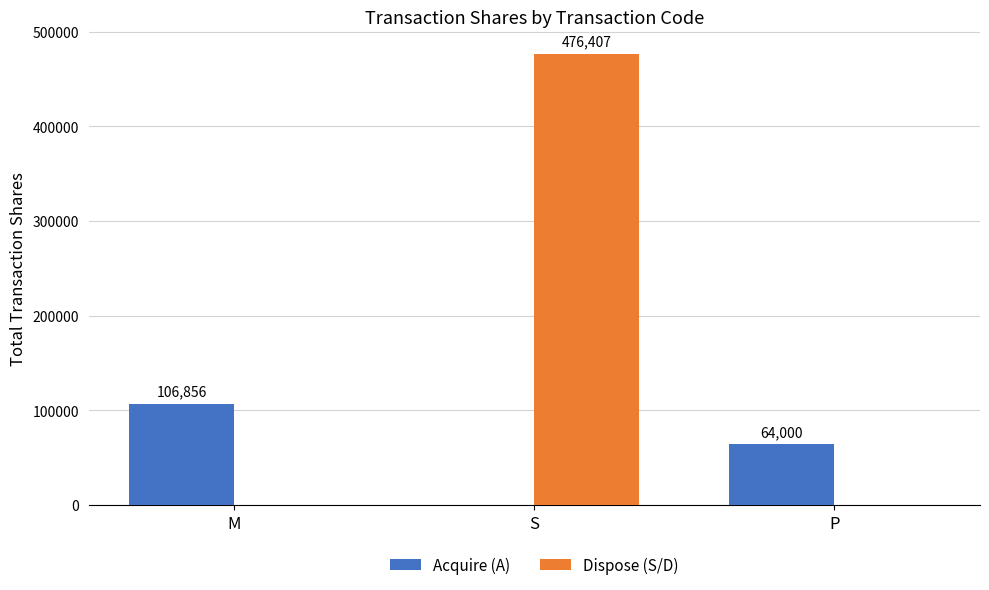

At which label does Acquire (A) first exceed 64000?

M